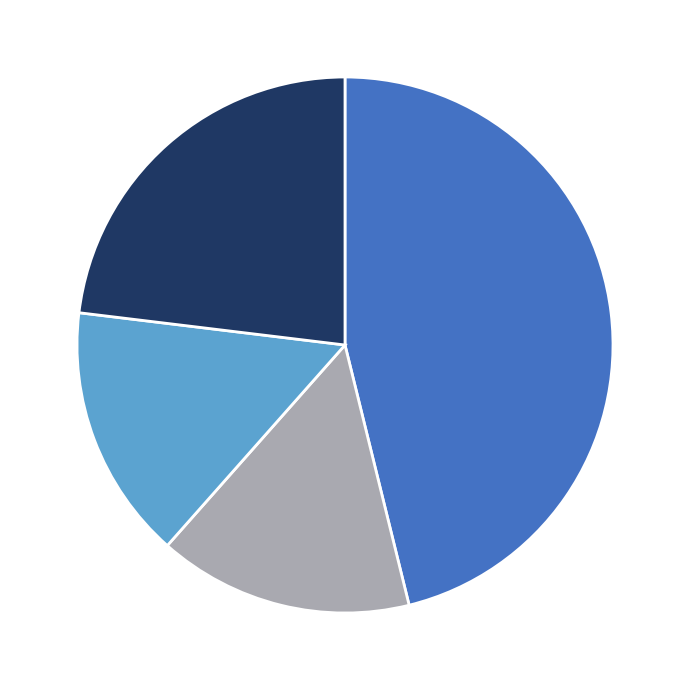

Is there a majority slice in this chart?

No